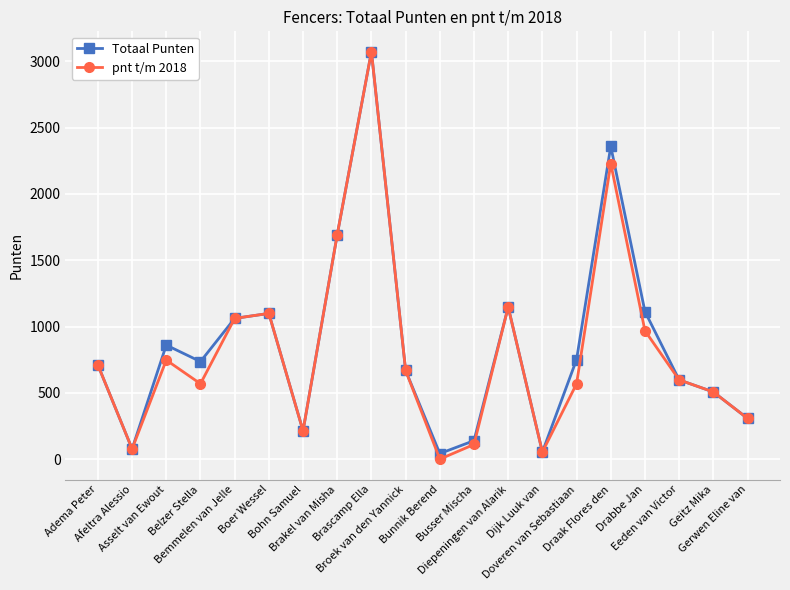

How many lines are shown in the chart?

2